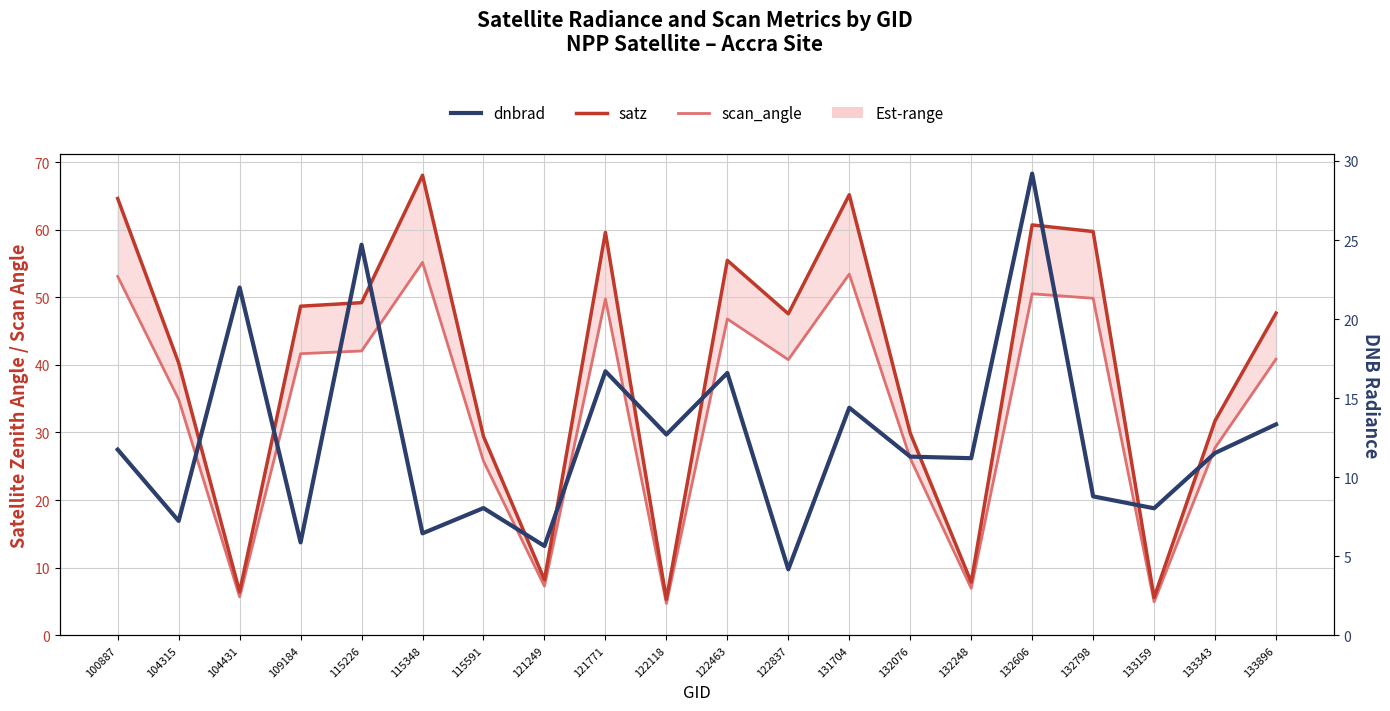

What is the total value across all series at 132606?

140.4